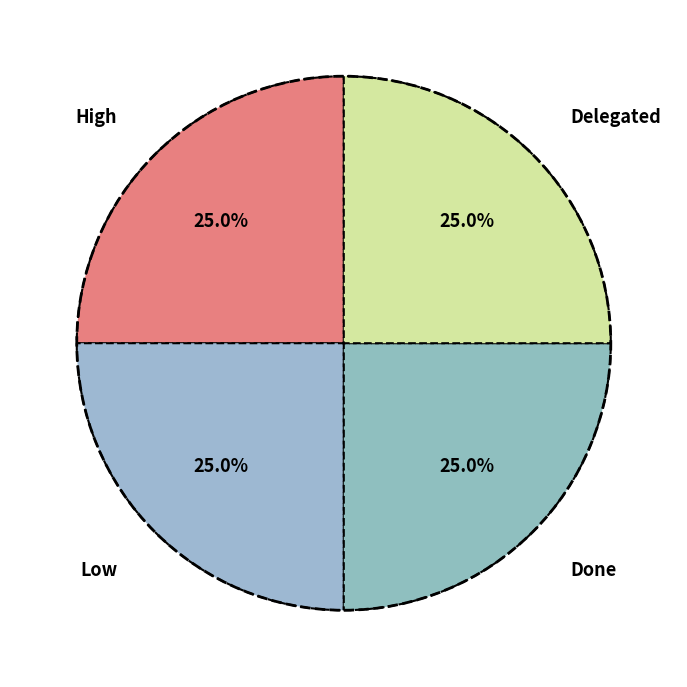

What percentage is the High slice, to the nearest percent?

25%